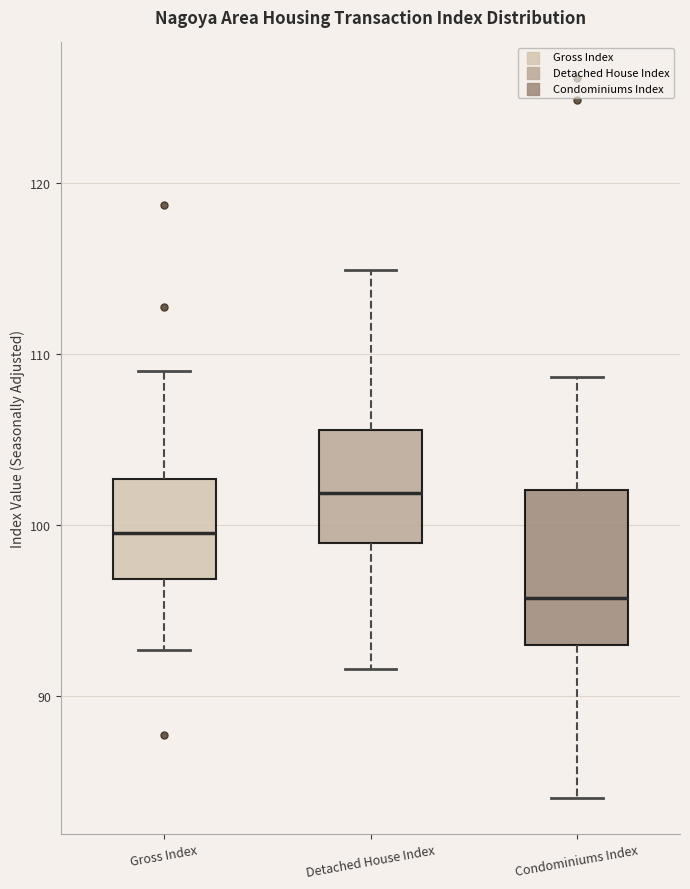

Comparing the boxes themselves (not the whiskers), which one is the tallest?

Condominiums Index